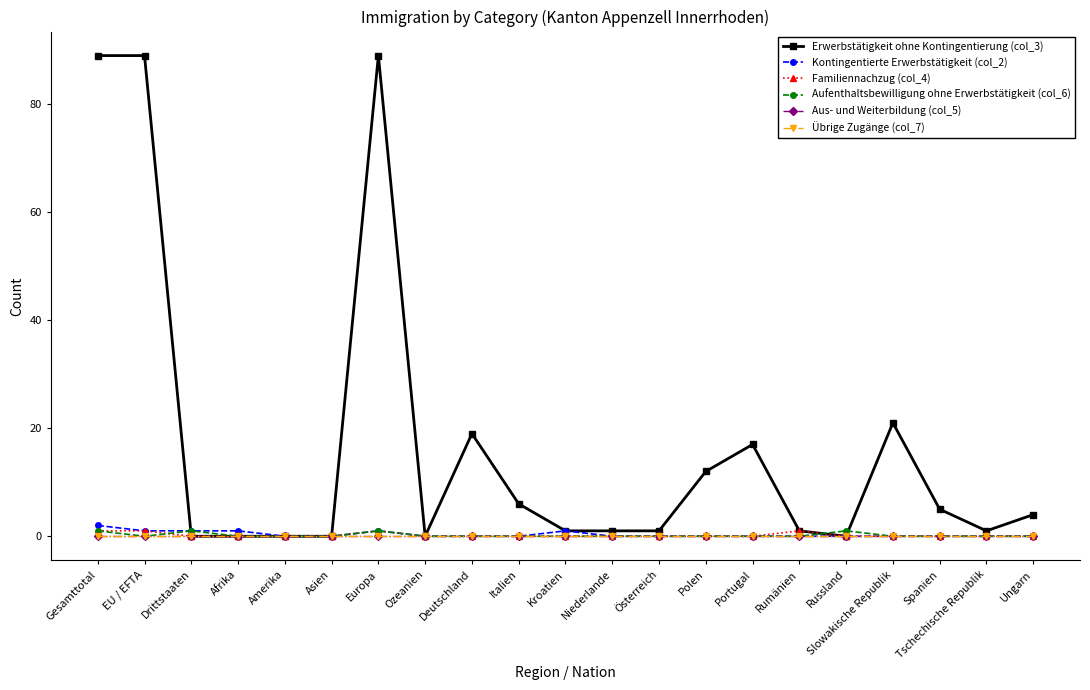

What is the label of the 14th point from the left?

Polen